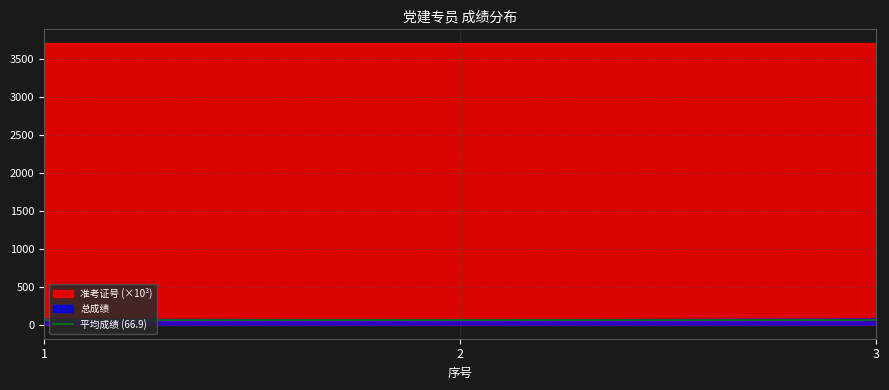

What is the difference between the 总成绩 values at 1 and 3?

2.5